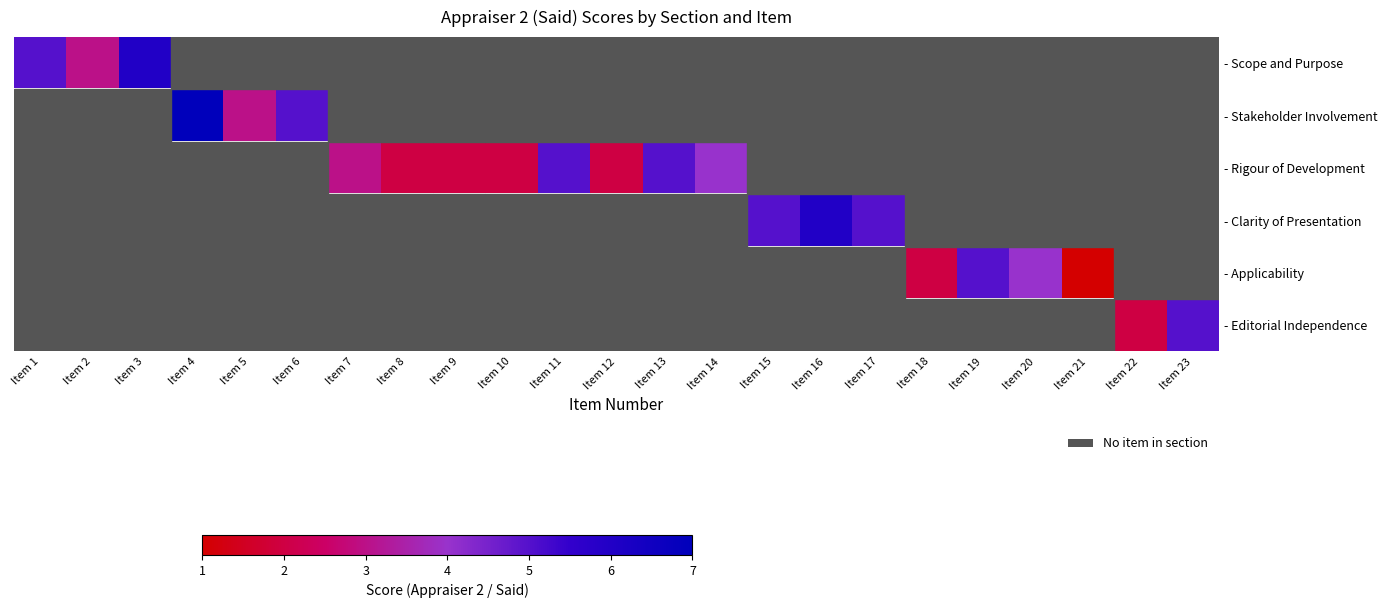

What is the maximum value shown in the chart?

7.0